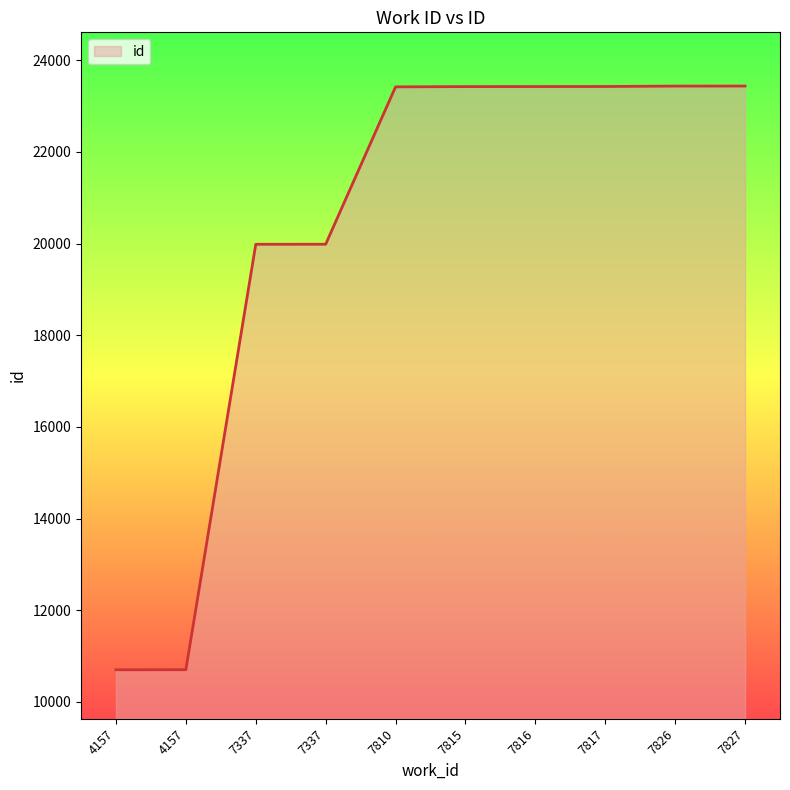

Does the chart have visible grid lines?

No